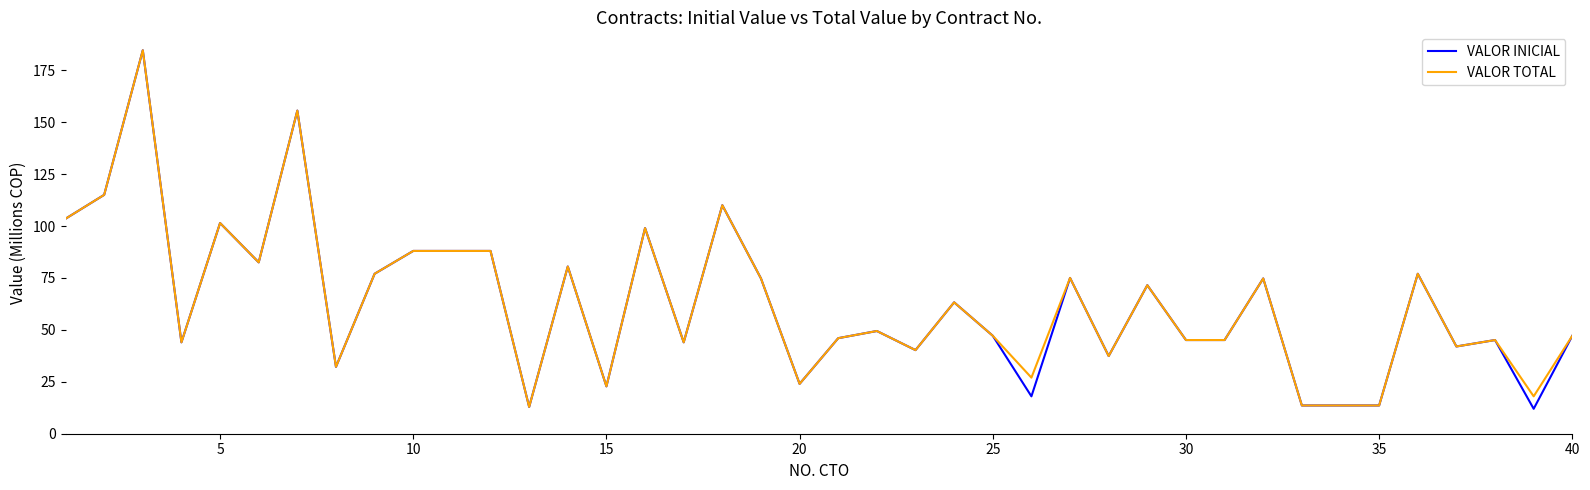

Which series has the largest range (max minus min)?

VALOR INICIAL